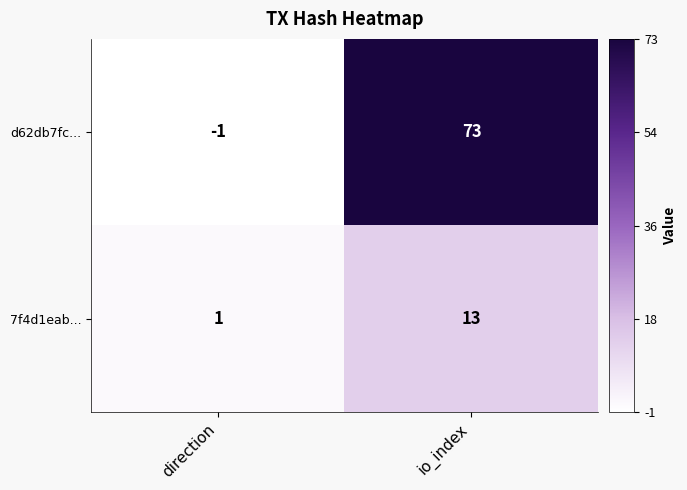

Reading left to right, transcribe all the data shown in this chart.

d62db7fc...: -1	73
7f4d1eab...: 1	13